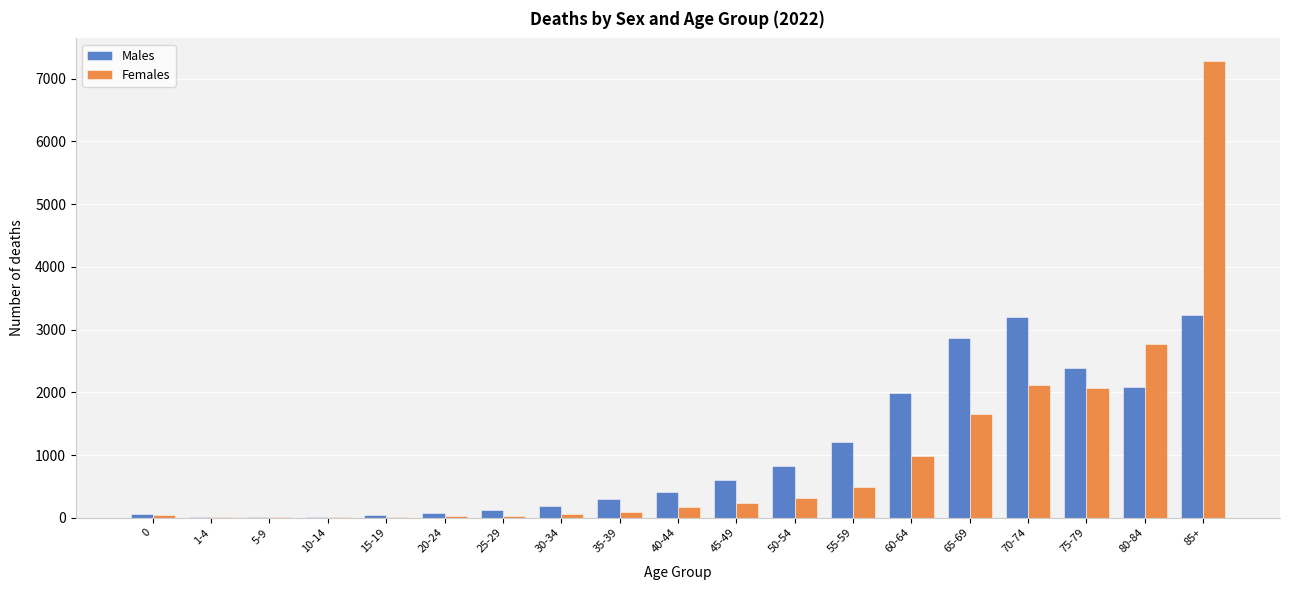

Is the value of Males at 80-84 greater than the value of Females at 50-54?

Yes